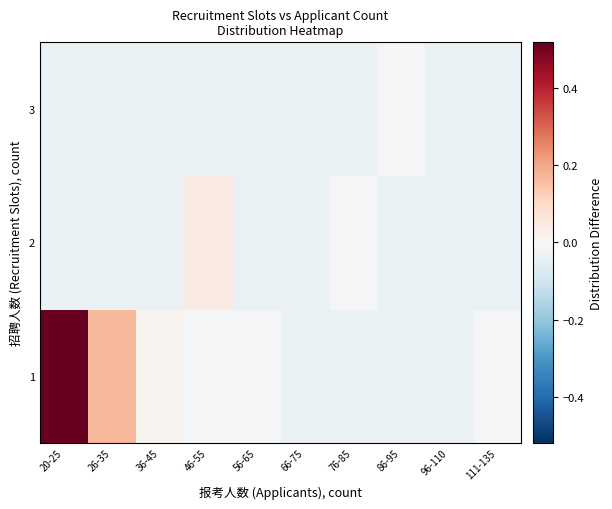

What is the greatest value displayed?

0.5